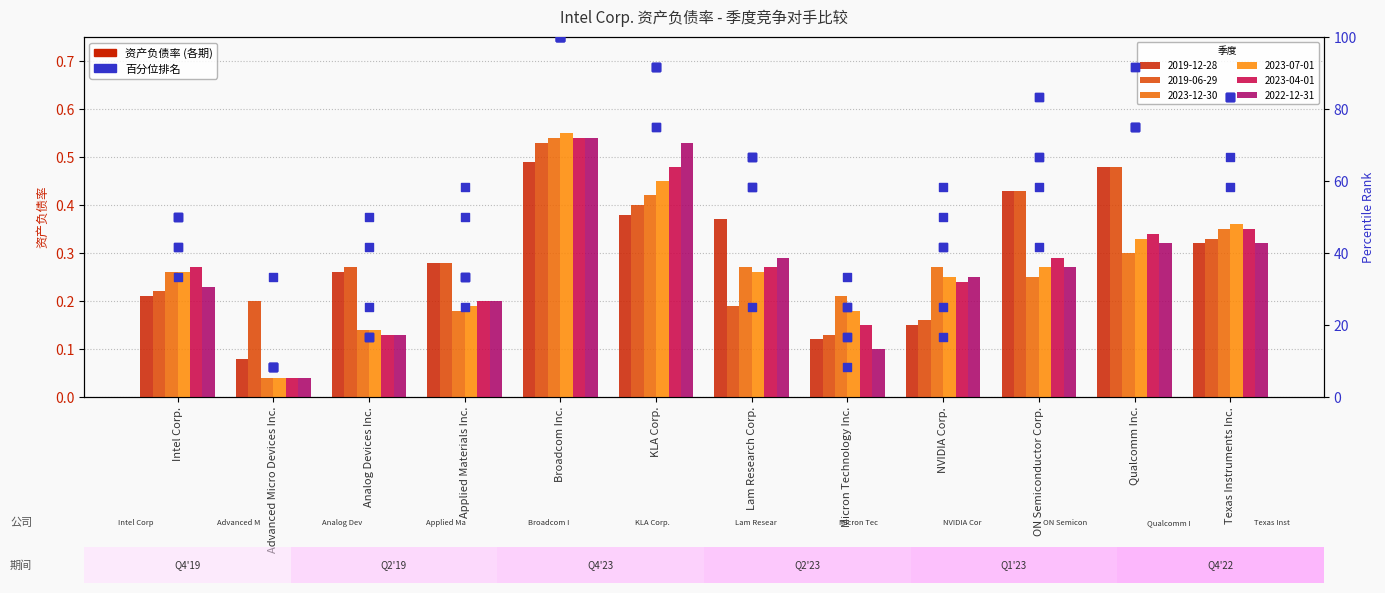

Which series contains the highest Y value?

2023-07-01